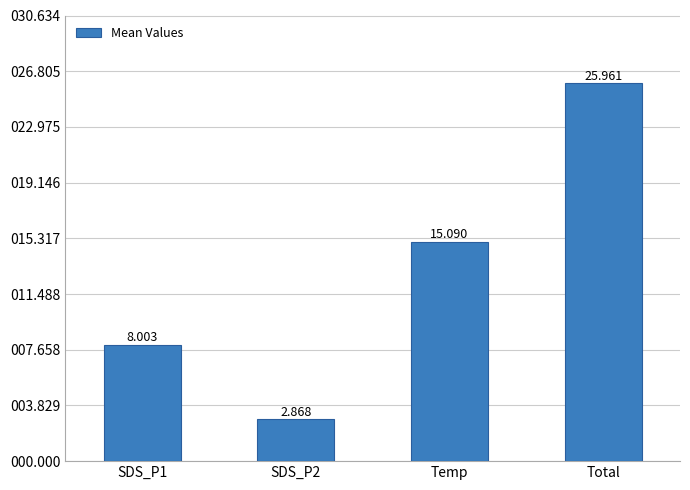

Rank the categories by value from highest to lowest.

Total, Temp, SDS_P1, SDS_P2